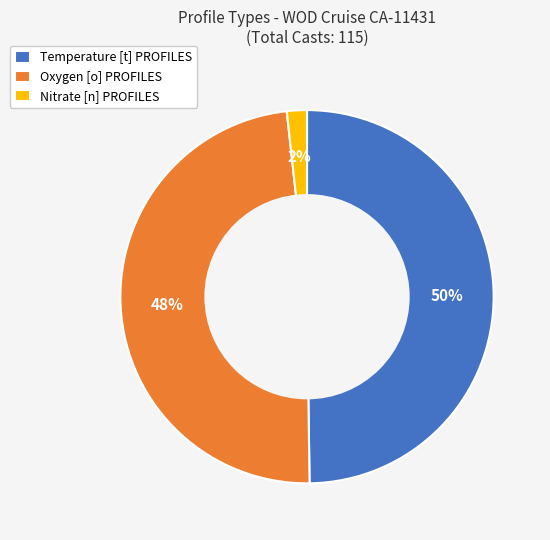

Which slice is the largest?

Temperature [t] PROFILES